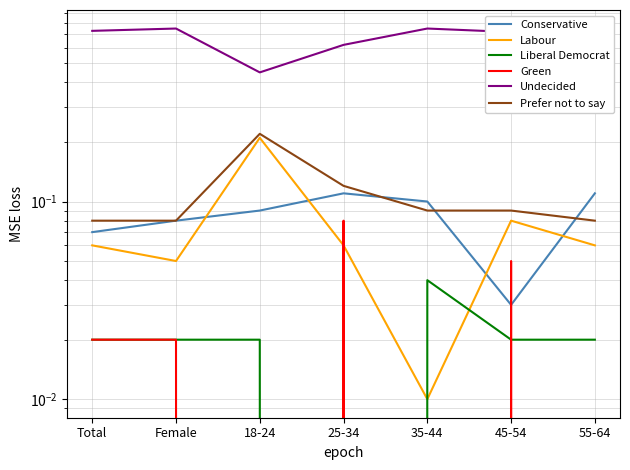

Between 35-44 and 25-34, which is larger?

25-34